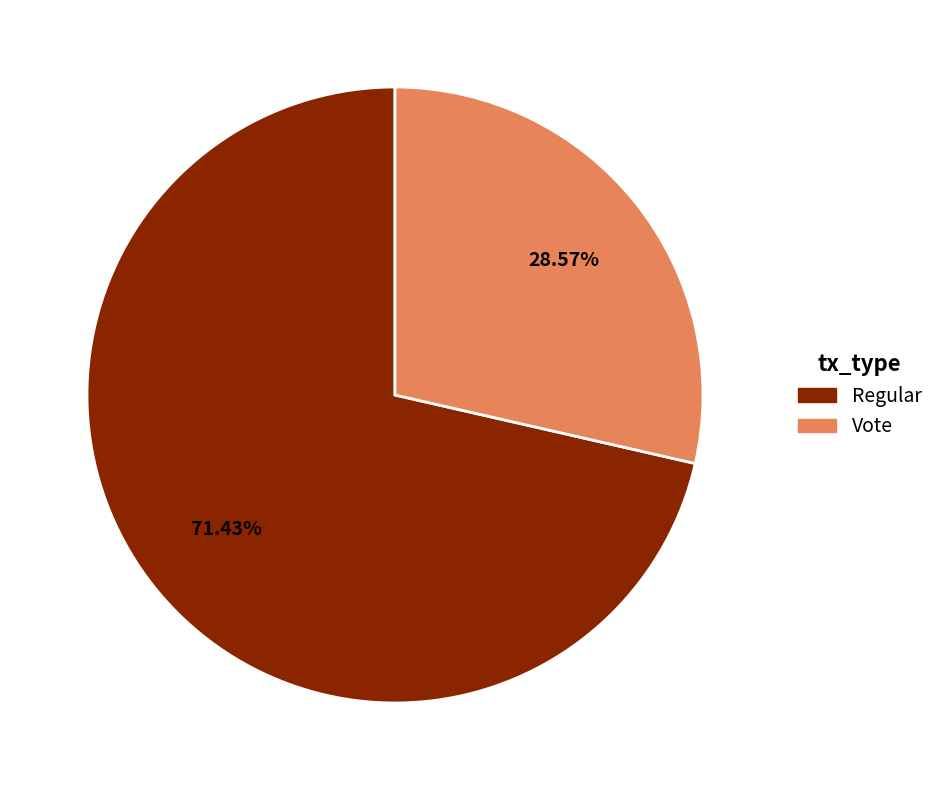

Is there a majority slice in this chart?

Yes